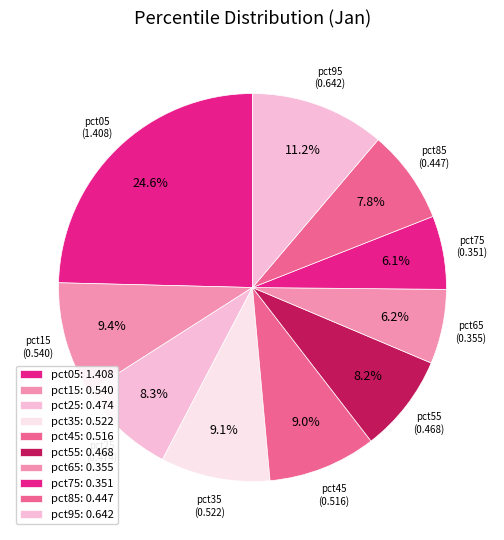

To the nearest percent, what percentage of the pie is pct35?

9%